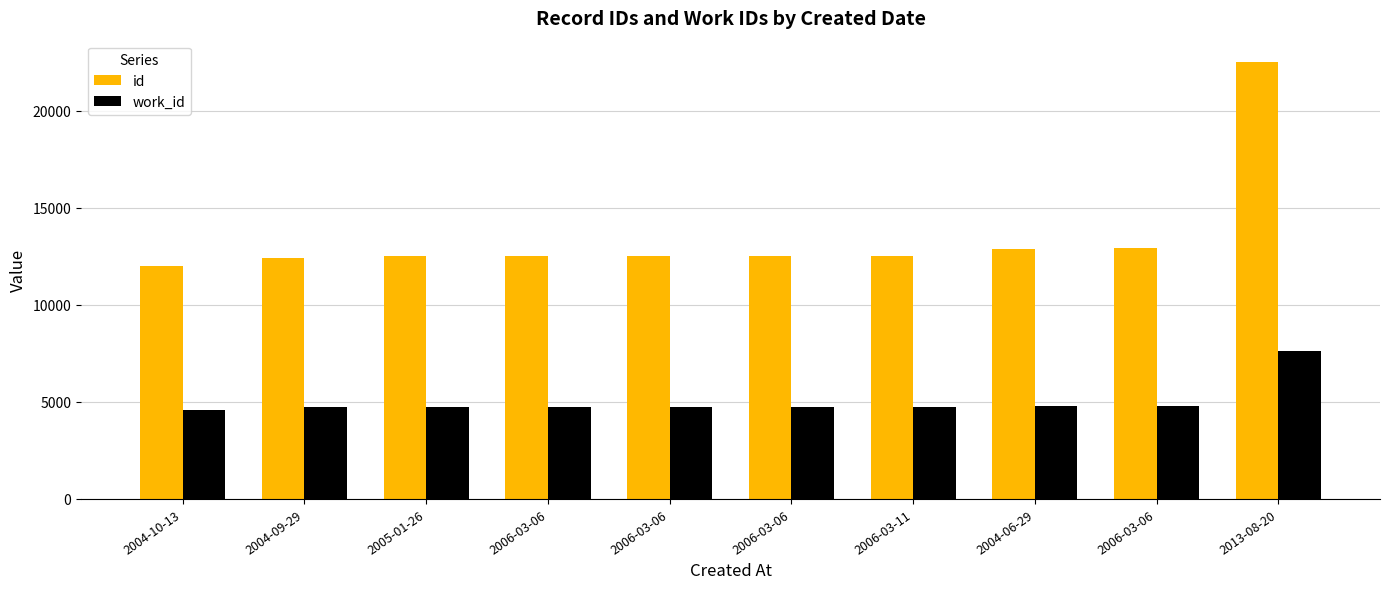

Rank the series by their maximum value, from lowest to highest.

work_id, id